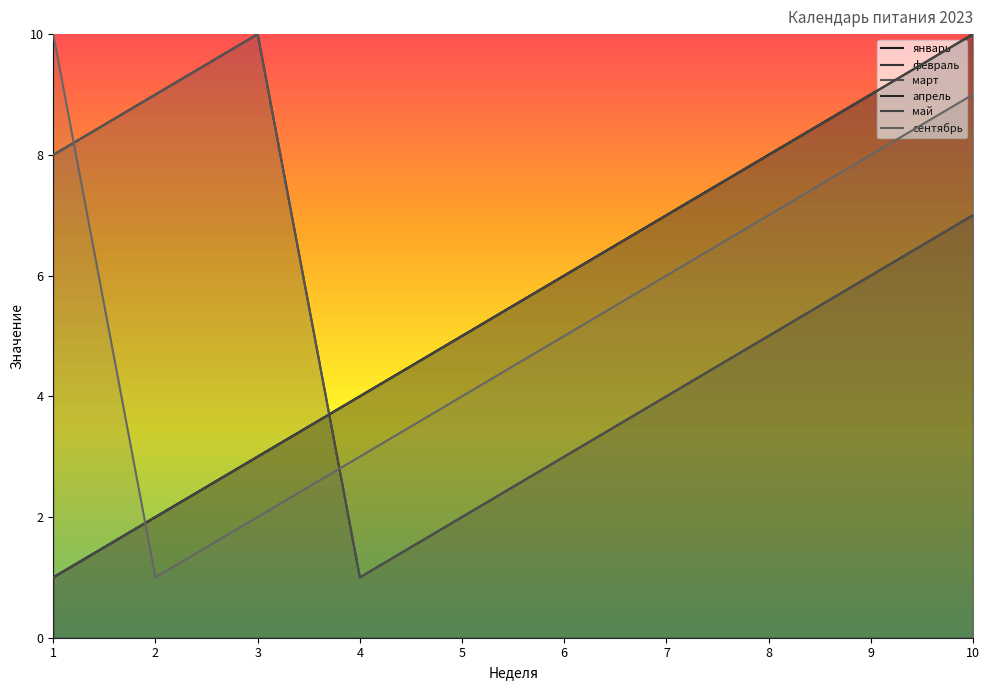

At which category is the sum across all series the highest?

10